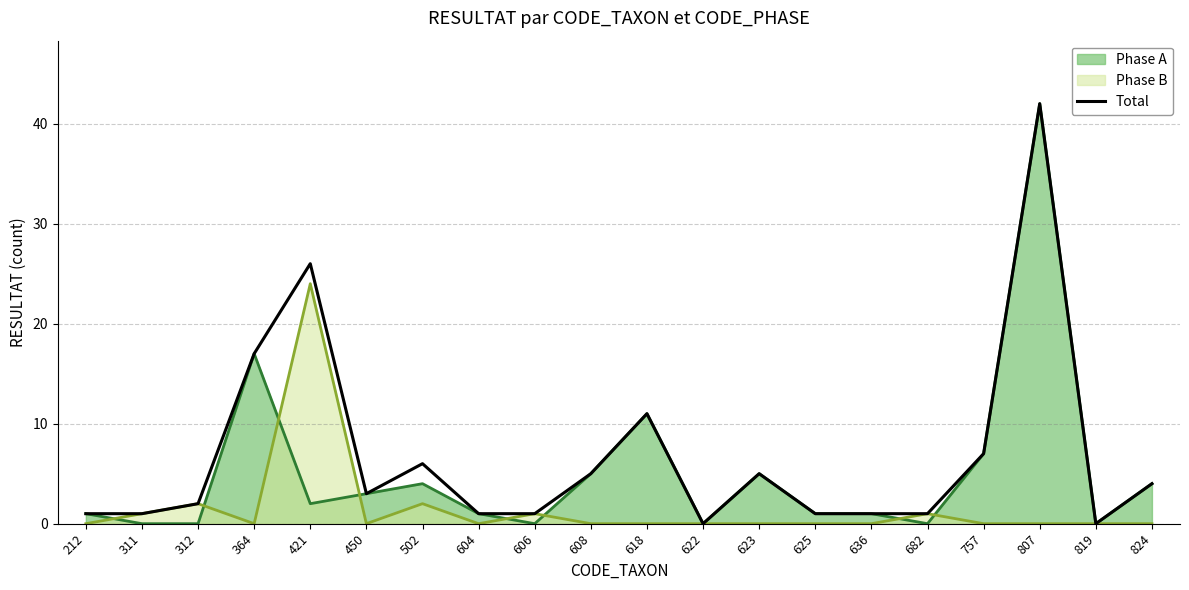

Rank the series by their average value, from highest to lowest.

Total, Phase A, Phase B